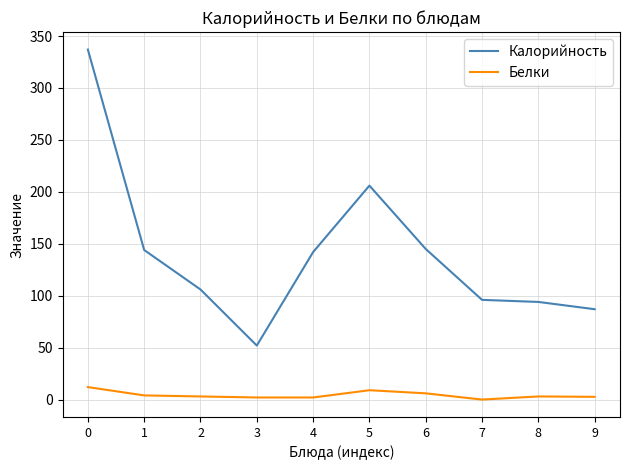

Rank the series by their average value, from highest to lowest.

Калорийность, Белки